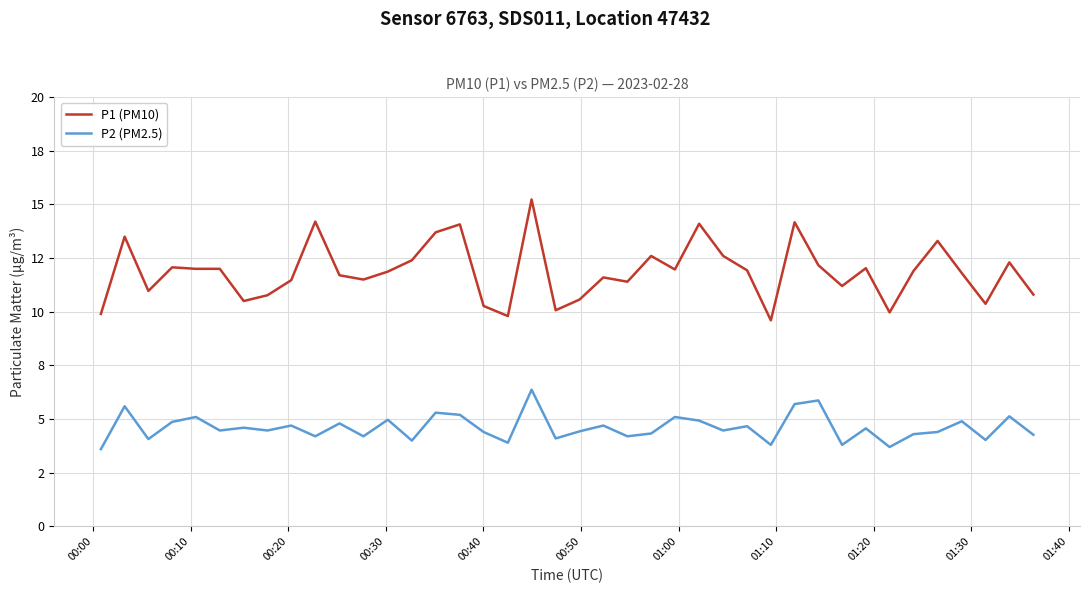

True or false: P2 (PM2.5) and P1 (PM10) cross at least once.

False